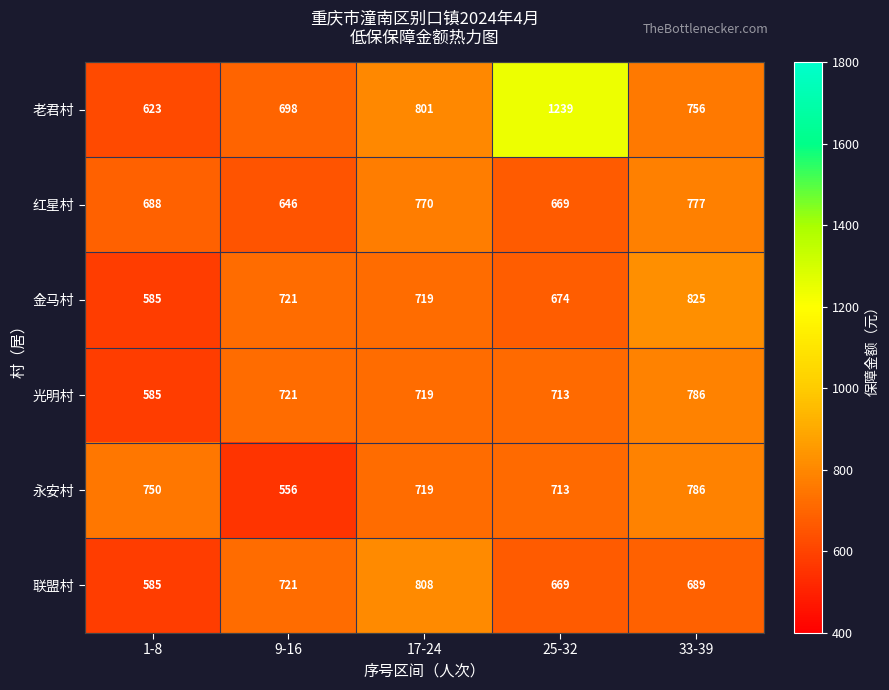

What is the total value across all series at 9-16?

4063